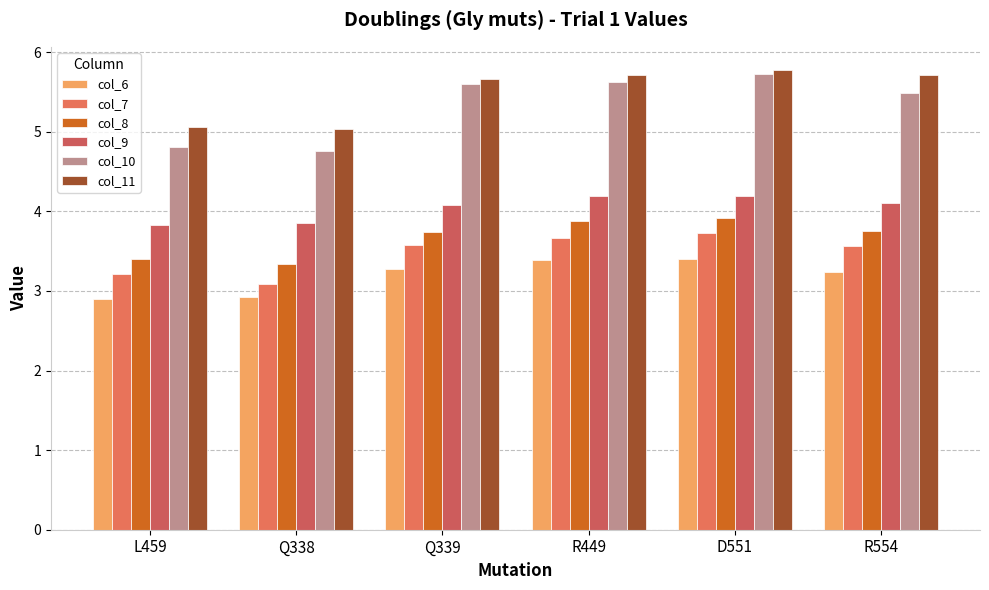

How many bars are there in each group?

6